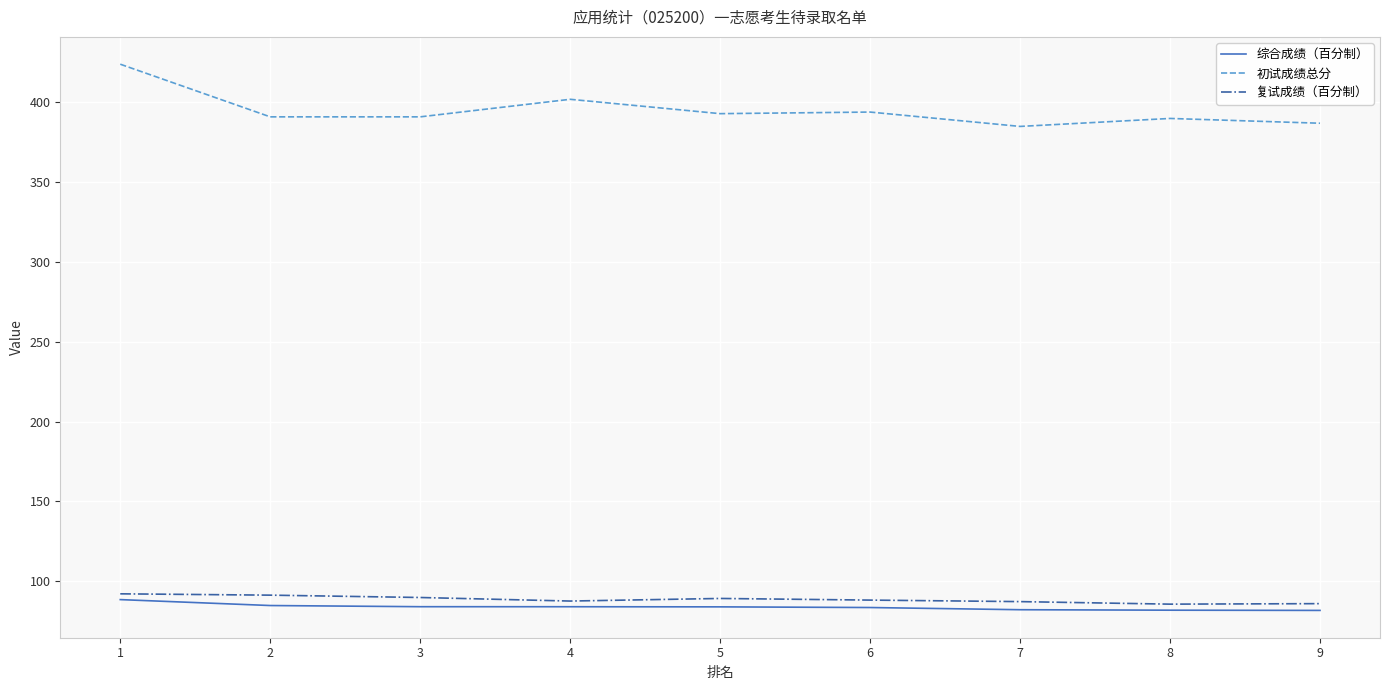

The 复试成绩（百分制） series shows 92.0 at 1. True or false?

True